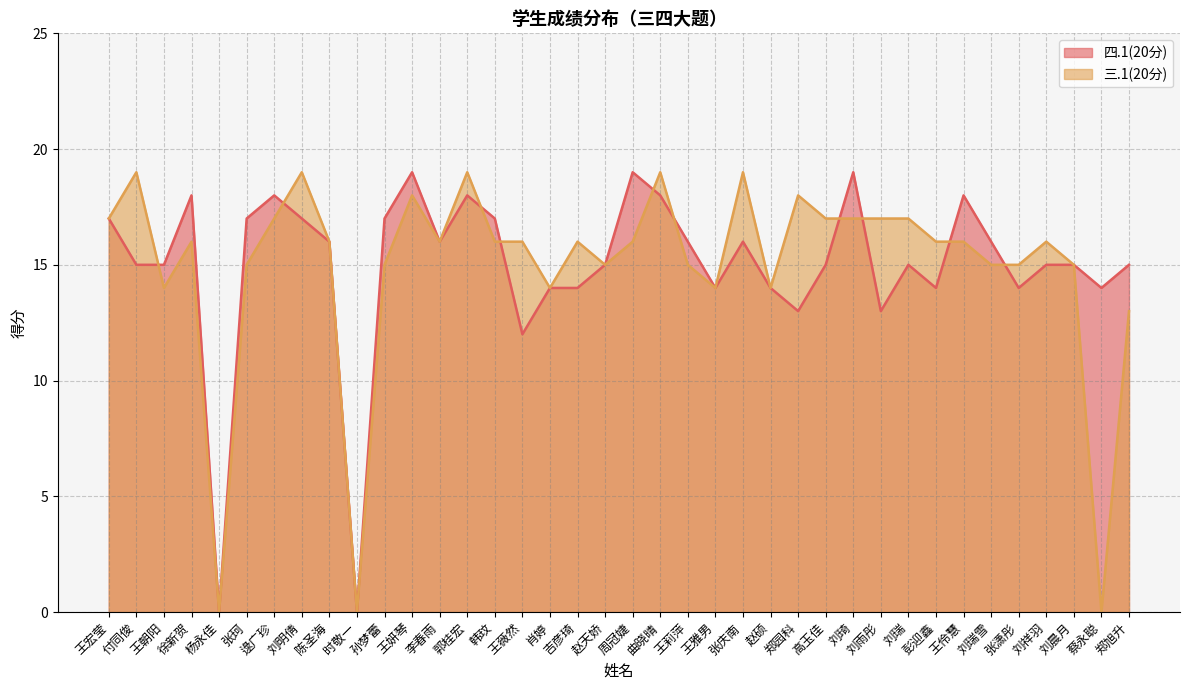

What is the sum of all 四.1(20分) values?

568